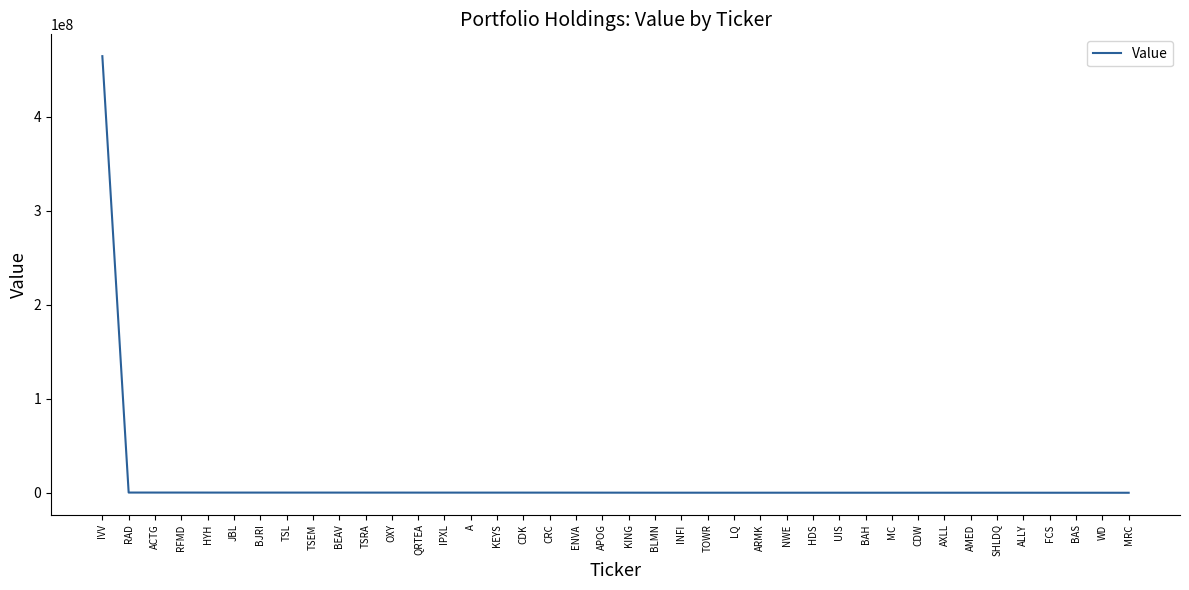

What is the greatest value displayed?

464287200